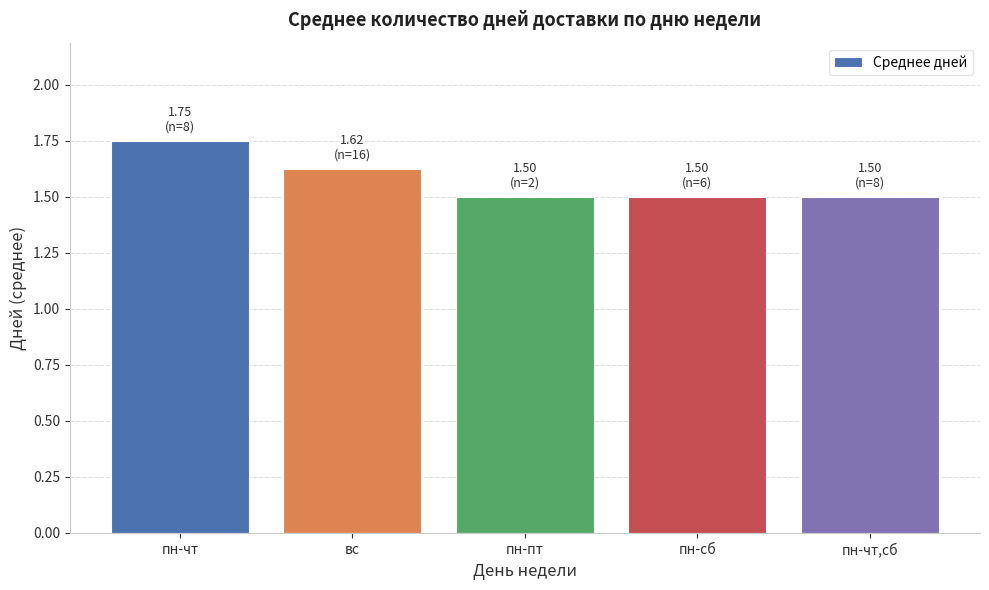

How many bars are there in total?

5